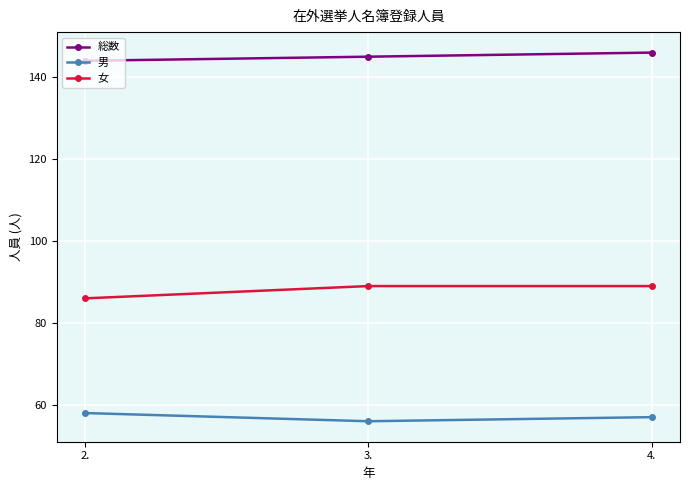

Is the value of 男 at 3. greater than the value of 総数 at 2.?

No